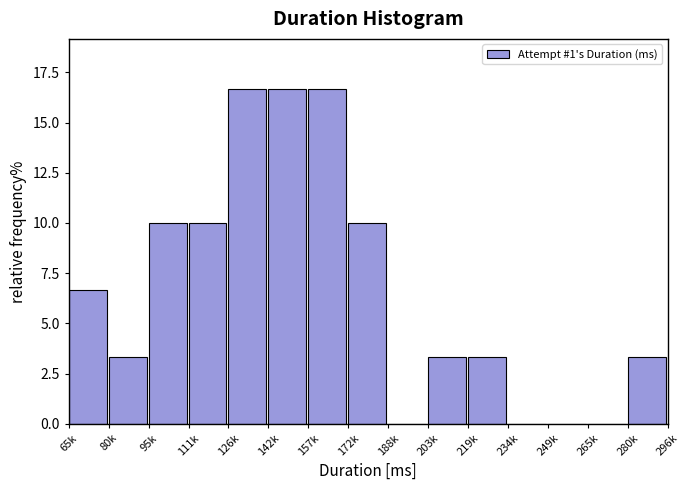

Reading left to right, list all the values displayed in this chart.

65k=6.7	80k=3.3	95k=10.0	111k=10.0	126k=16.7	142k=16.7	157k=16.7	172k=10.0	188k=0.0	203k=3.3	219k=3.3	234k=0.0	249k=0.0	265k=0.0	280k=3.3